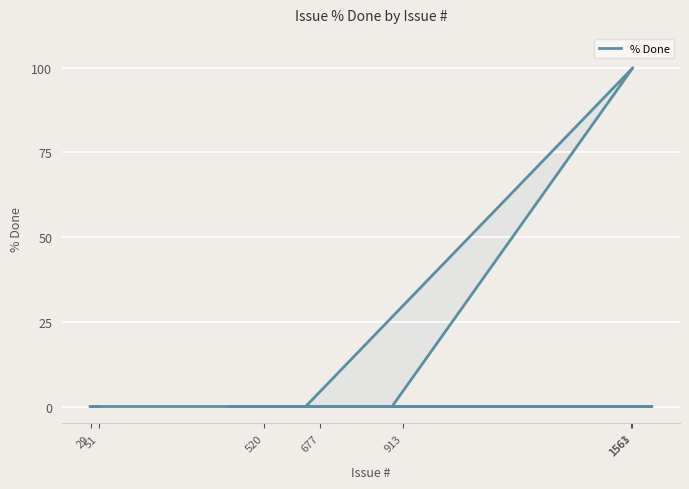

Count the number of values greater than 0.

1